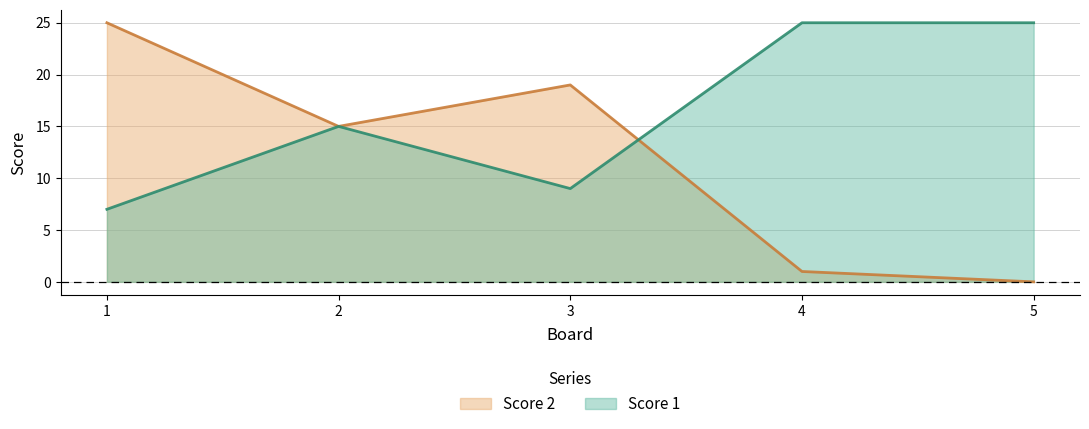

Does the chart have visible grid lines?

Yes